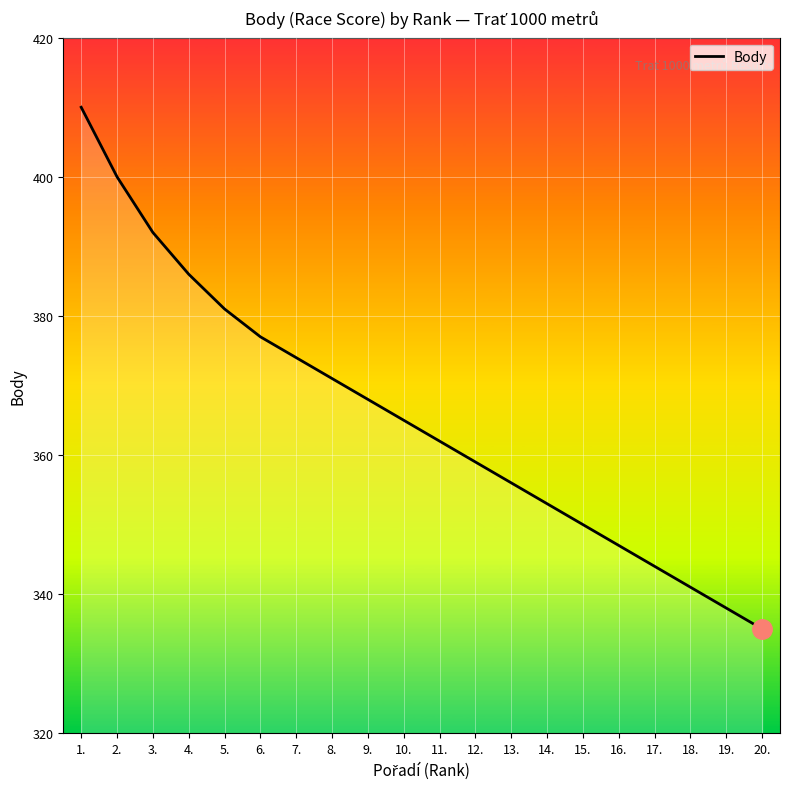

True or false: there are more than 2 points higher than both neighbors.

False